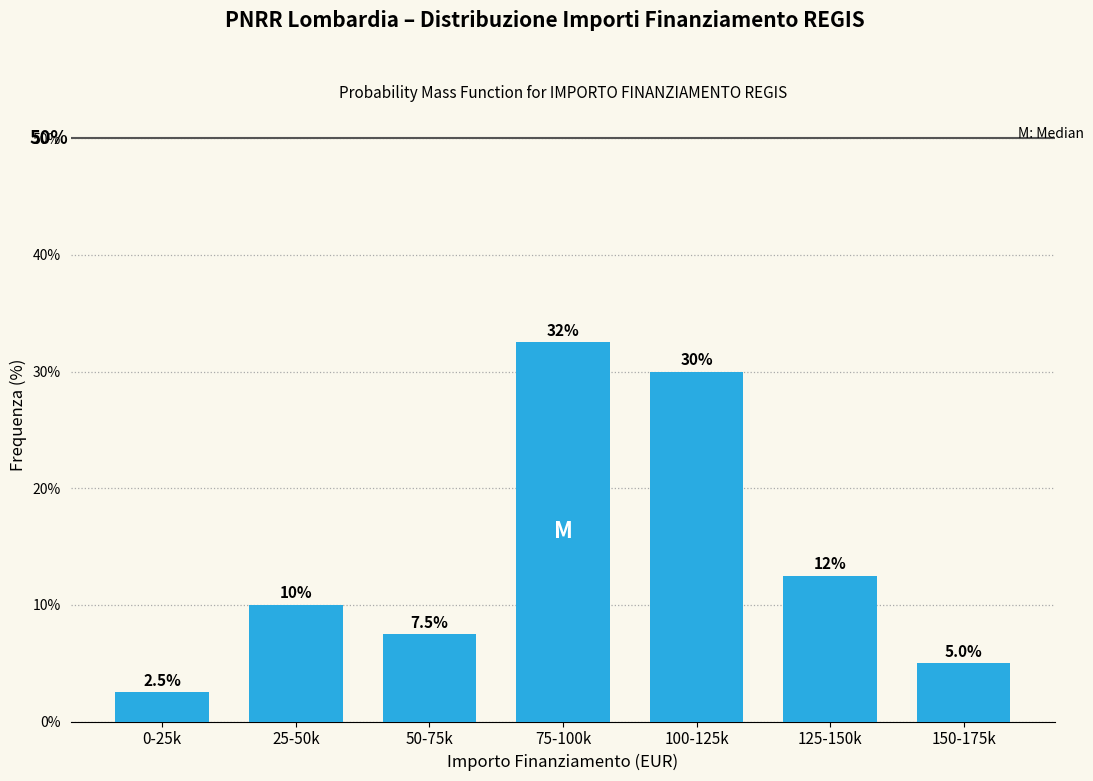

Reading left to right, extract all data points from this chart.

2.5	10.0	7.5	32.5	30.0	12.5	5.0